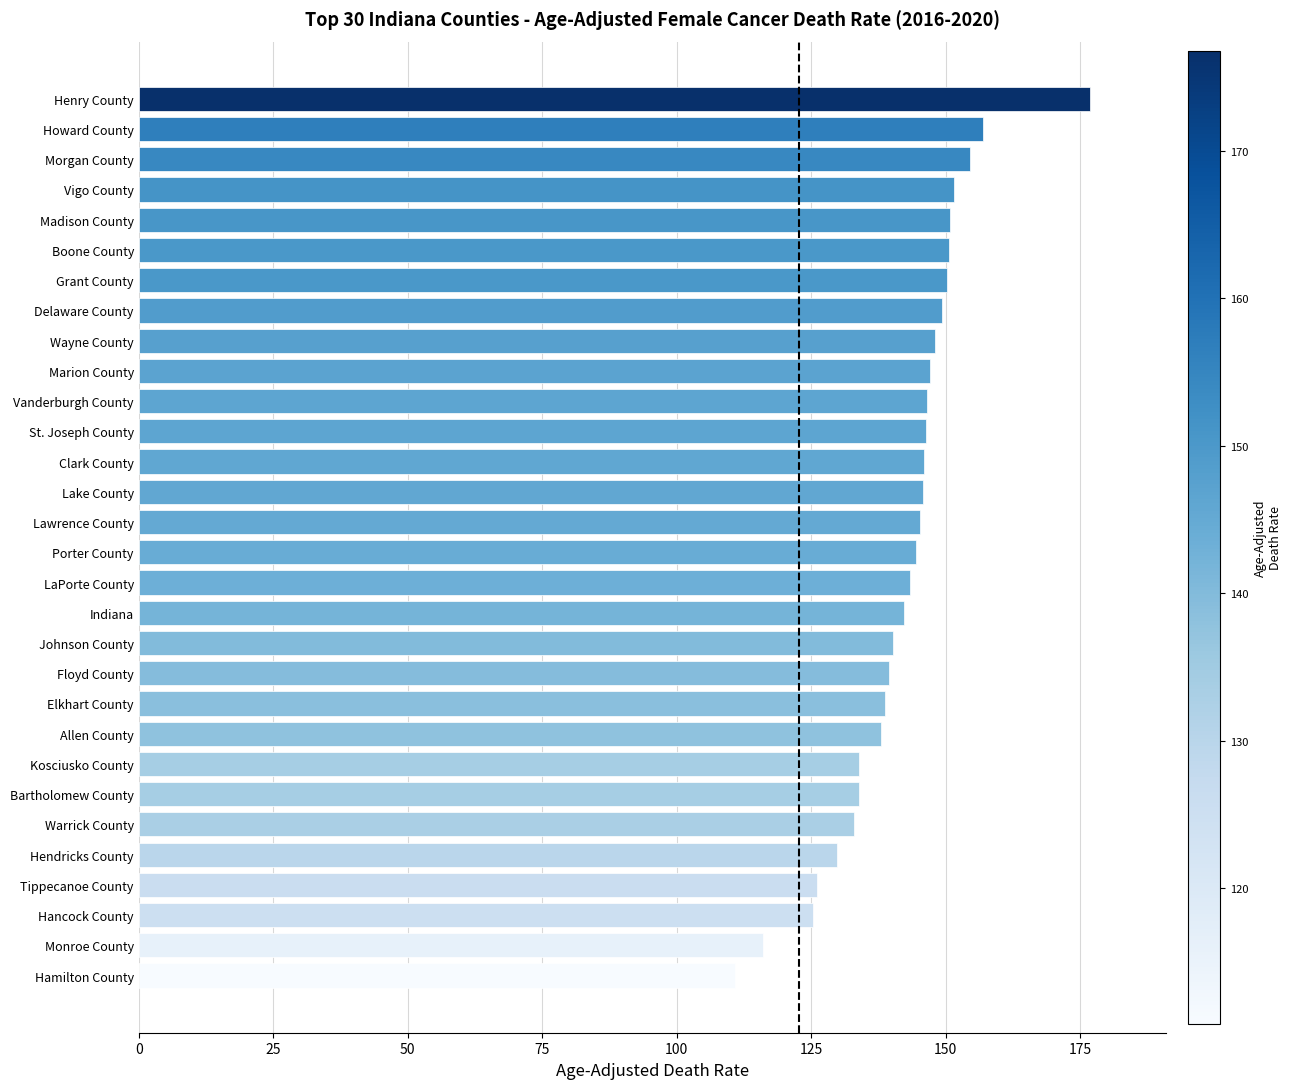

How many distinct data groups are displayed?

1